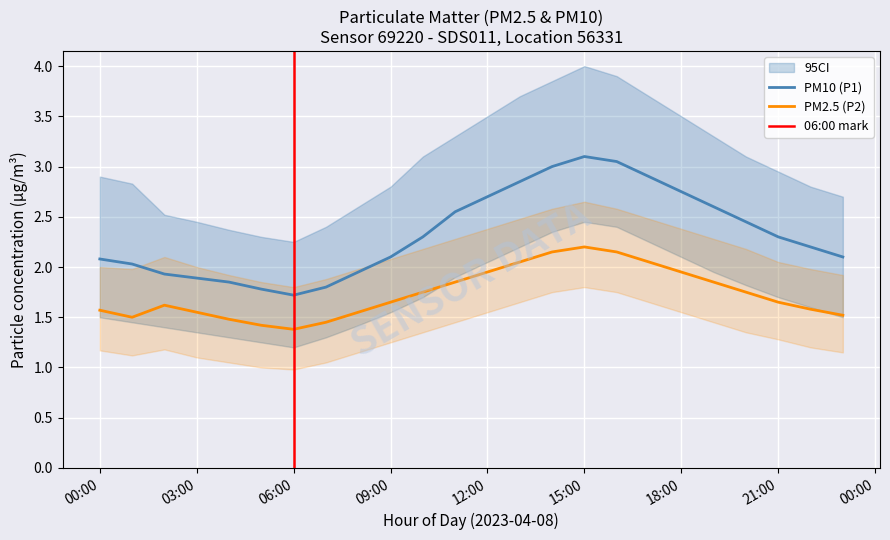

Which series has the largest range (max minus min)?

P1_upper